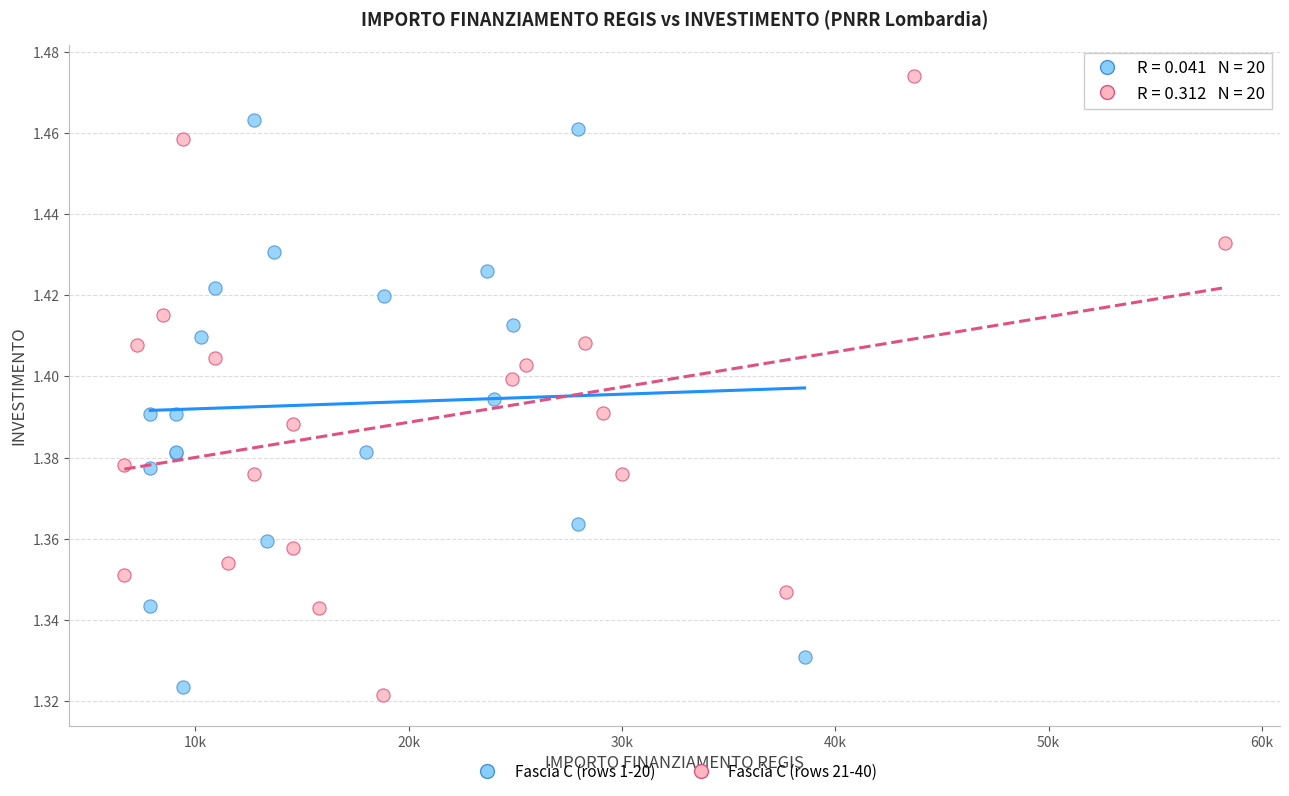

Which series reaches the maximum Y coordinate?

Fascia C (rows 21-40)